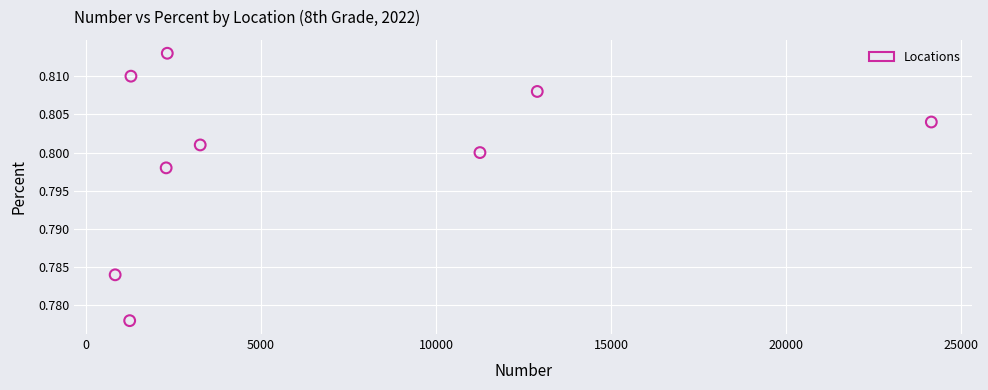

What is the average X value?

6618.2